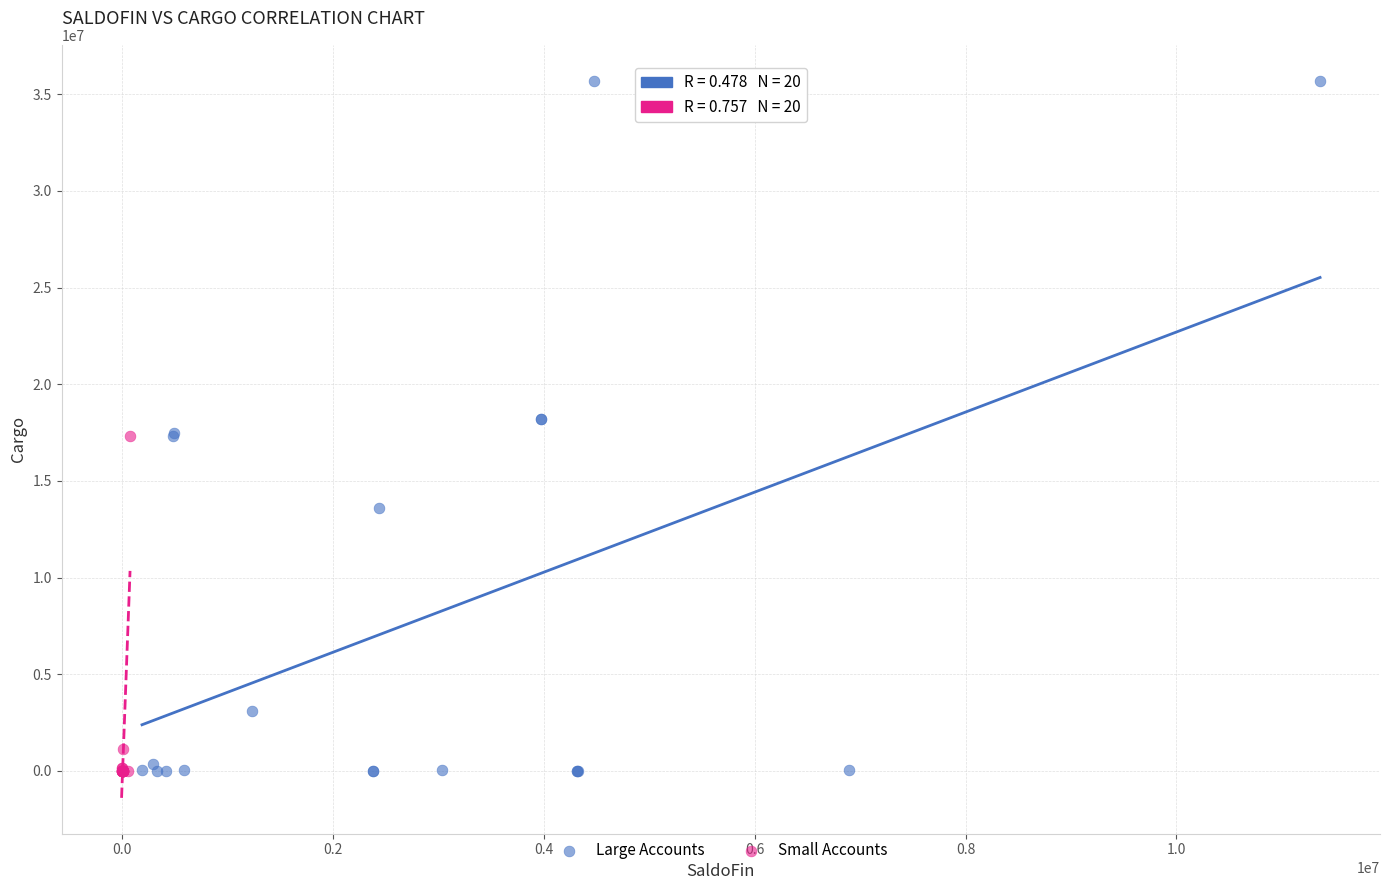

Which series contains the highest Y value?

Large Accounts